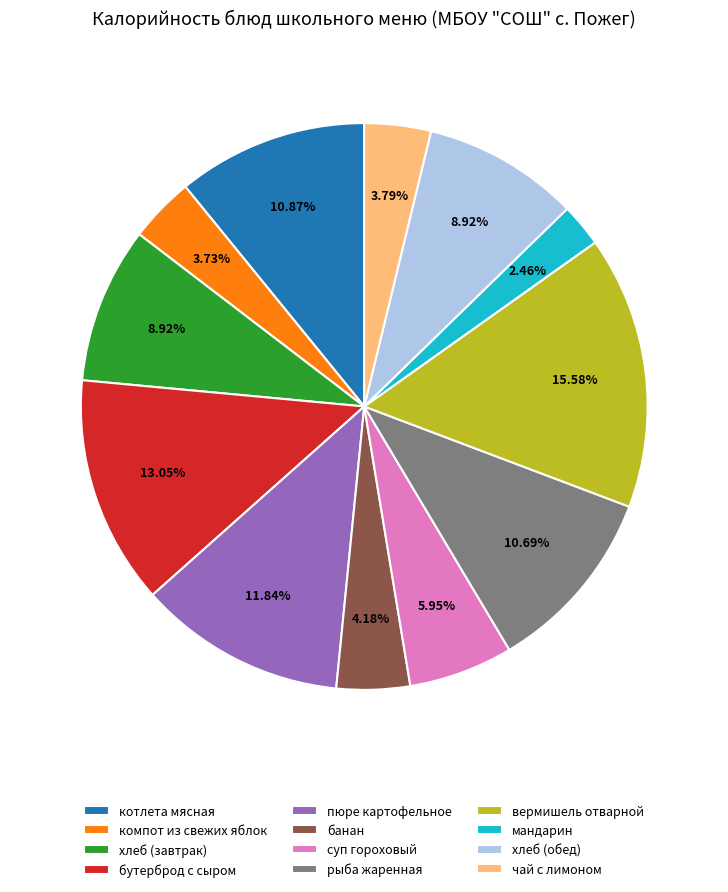

Approximately how many times larger is the value at бутерброд с сыром compared to рыба жаренная?

1.2